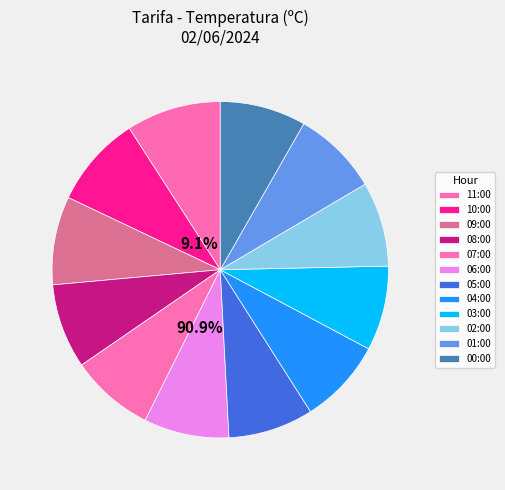

Between 03:00 and 09:00, which is larger?

09:00